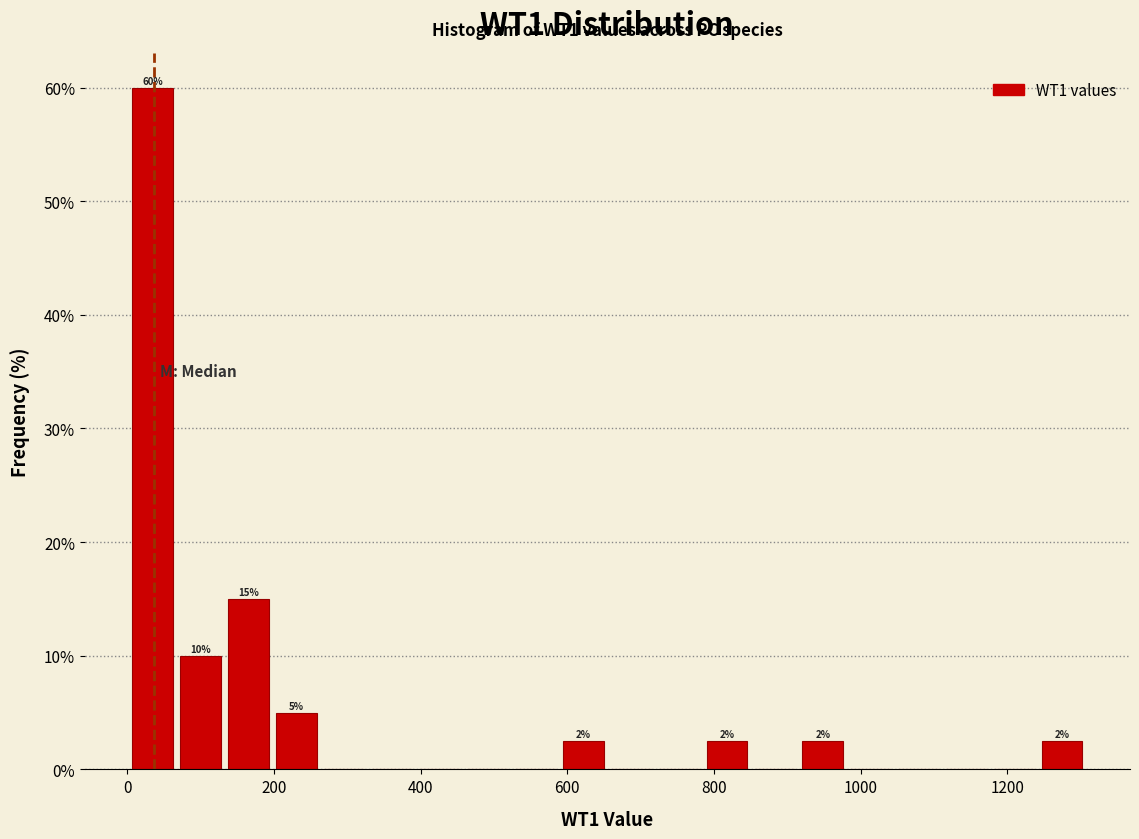

Around what value on the x-axis is the tallest bar? Give the approximate position of its centre, as read against the axis.

40